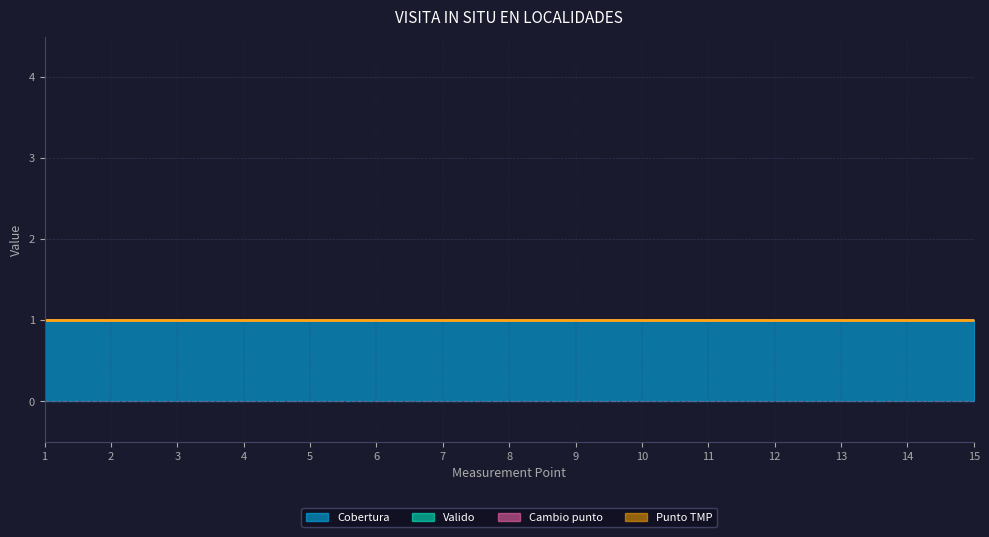

Is it true that Cambio punto equals 0 at 14?

True